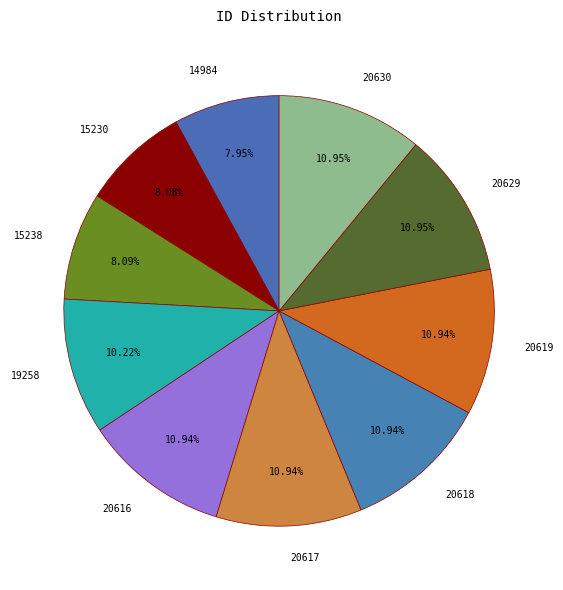

What percentage is the 19258 slice, to the nearest percent?

10%